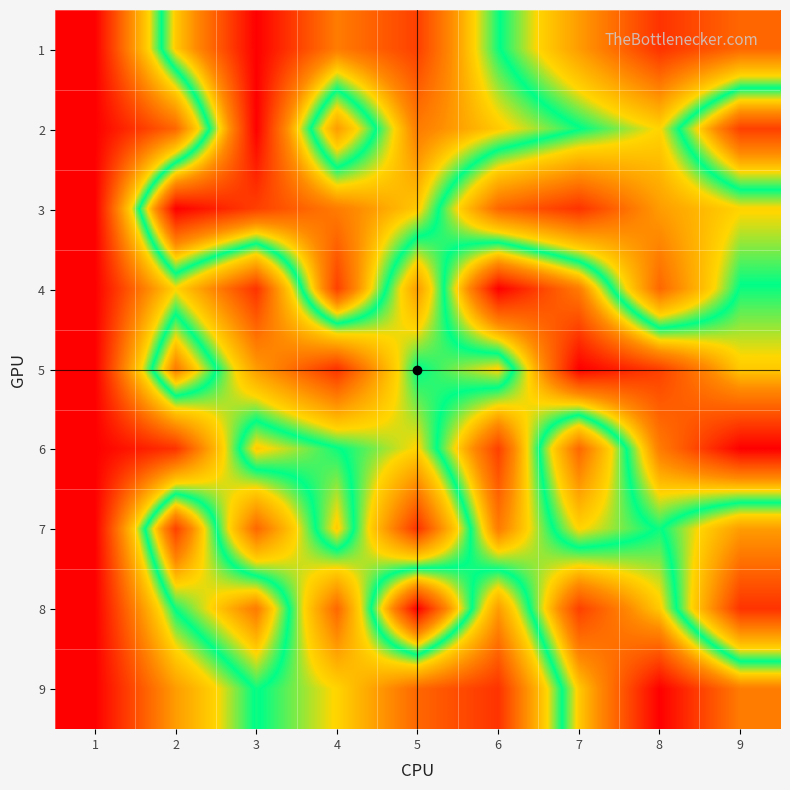

Which category has the highest value across all series?

3